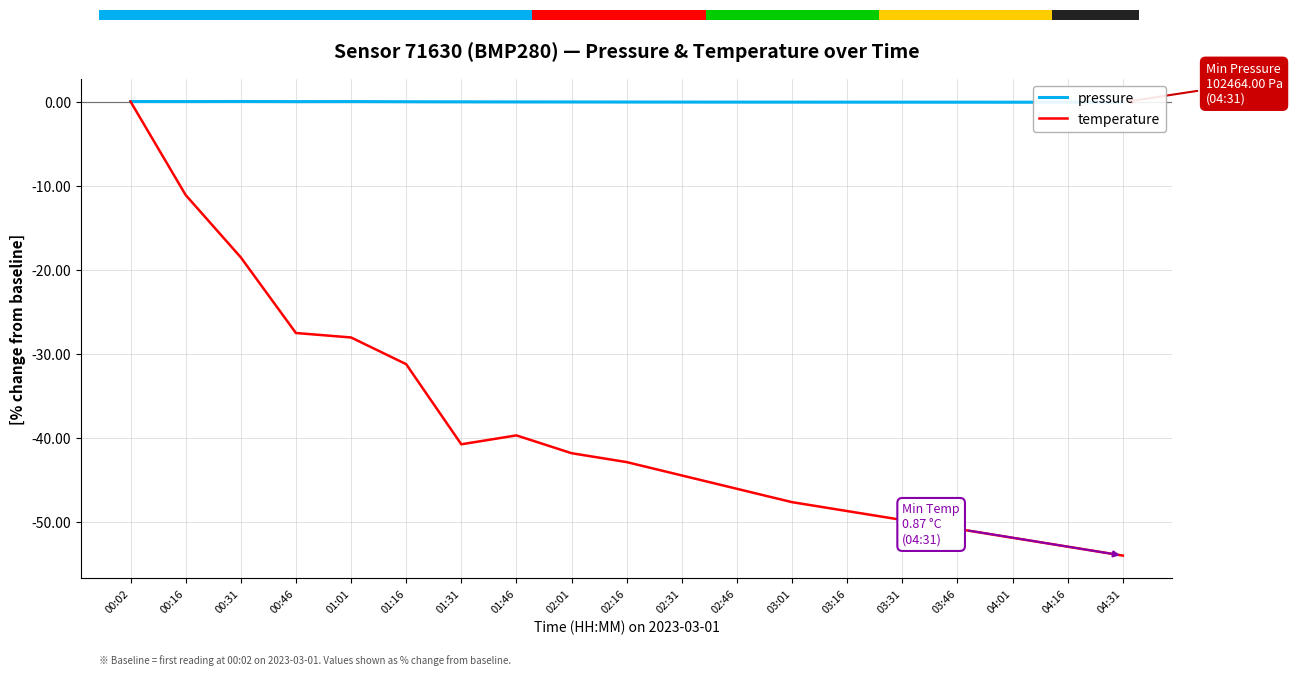

At which label is temperature closest to -26?

00:46